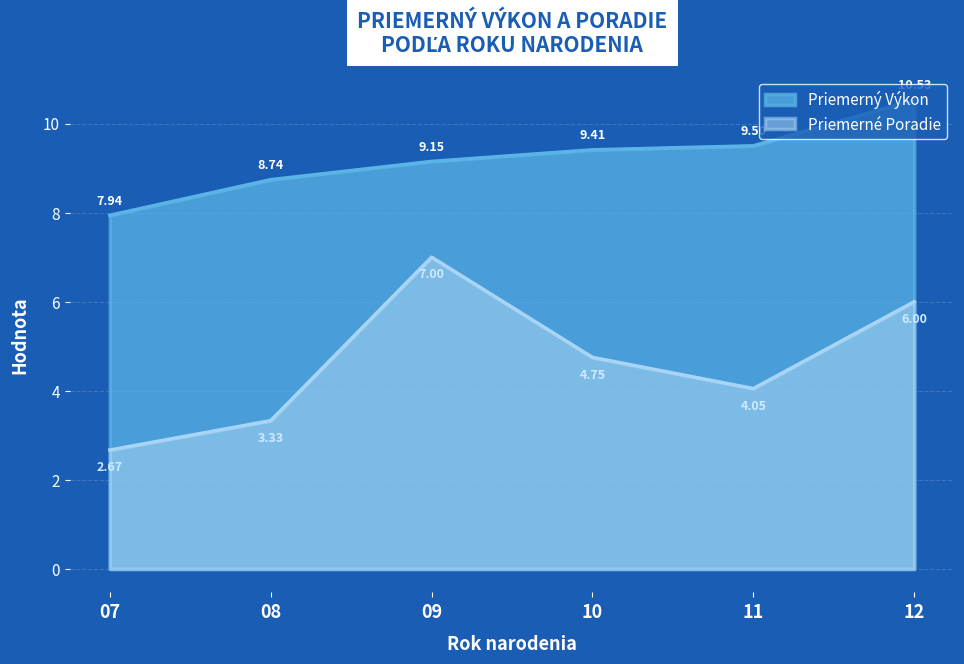

What is the difference between the Priemerný Výkon values at 11 and 07?

1.6